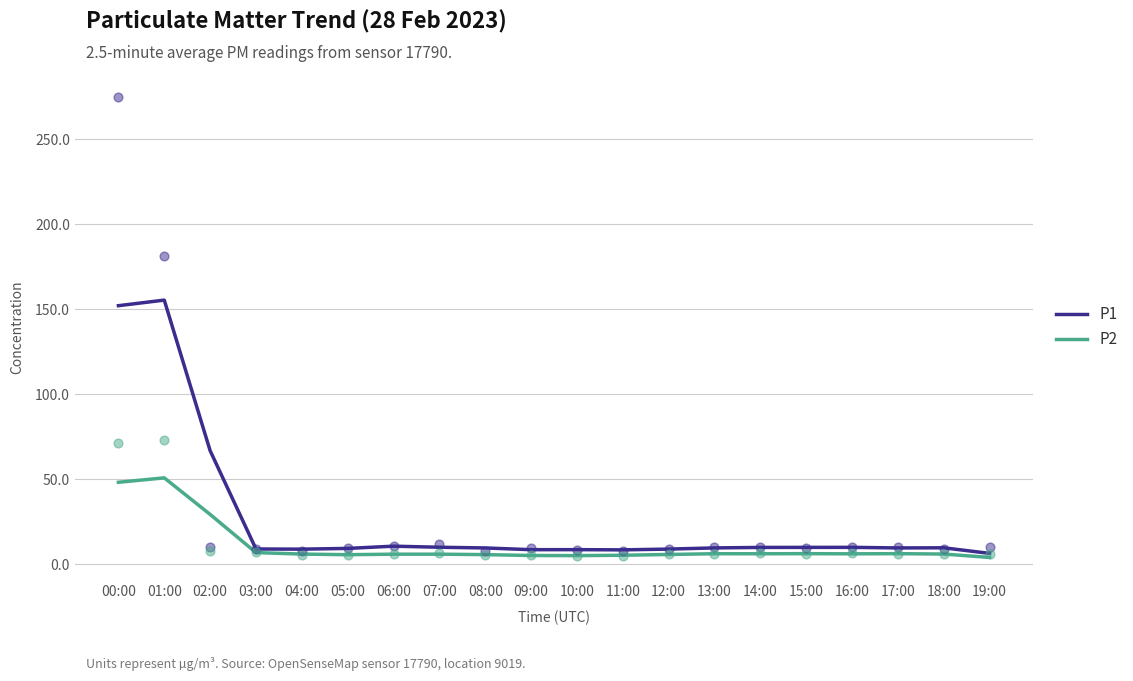

Which series reaches the minimum Y coordinate?

P2